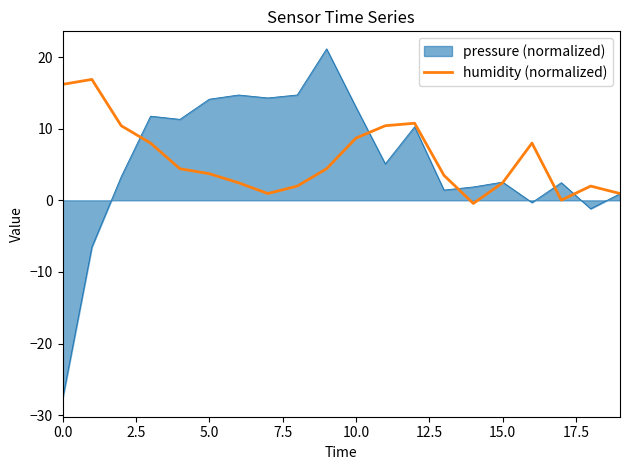

Which series has the largest range (max minus min)?

pressure (normalized)